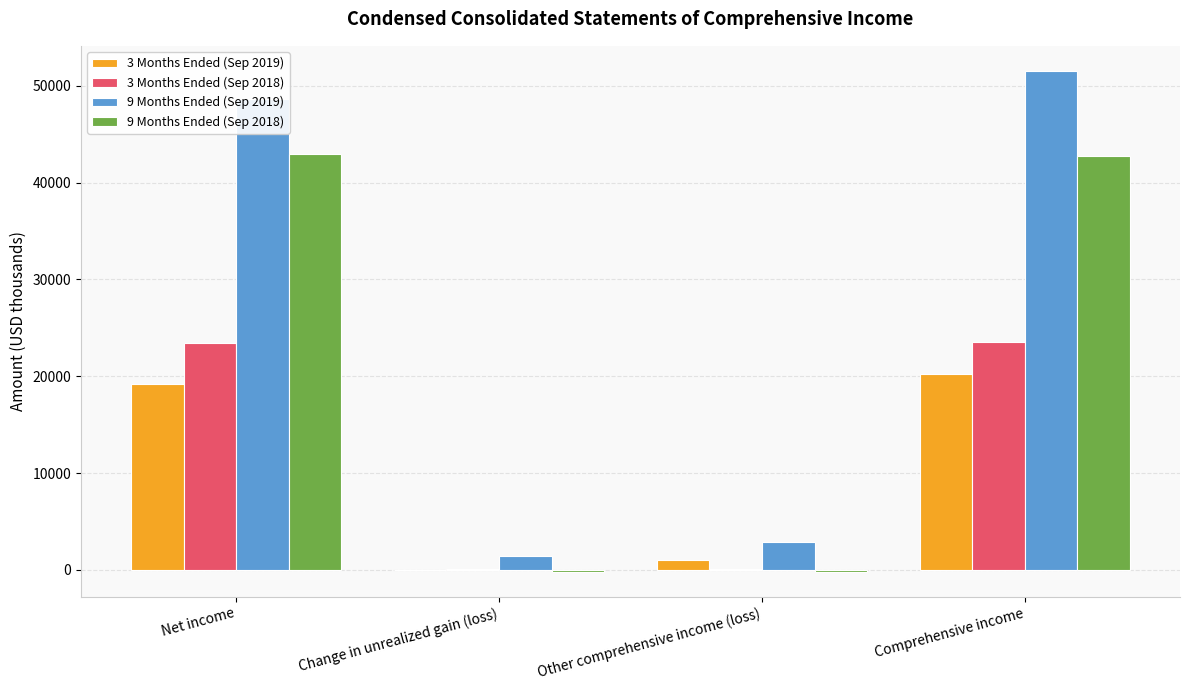

Between Net income and Other comprehensive income (loss), which series saw the biggest shift?

9 Months Ended (Sep 2019)